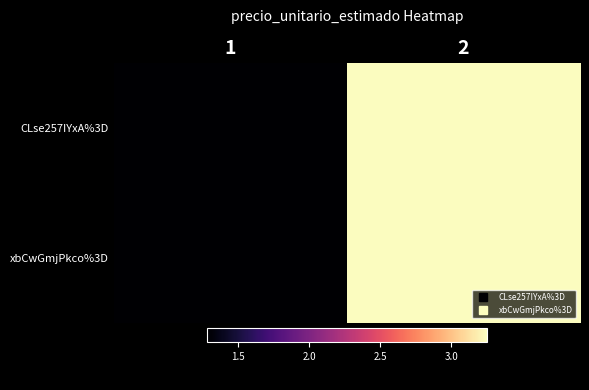

At 2, list the series in order from smallest to largest.

CLse257IYxA%3D, xbCwGmjPkco%3D